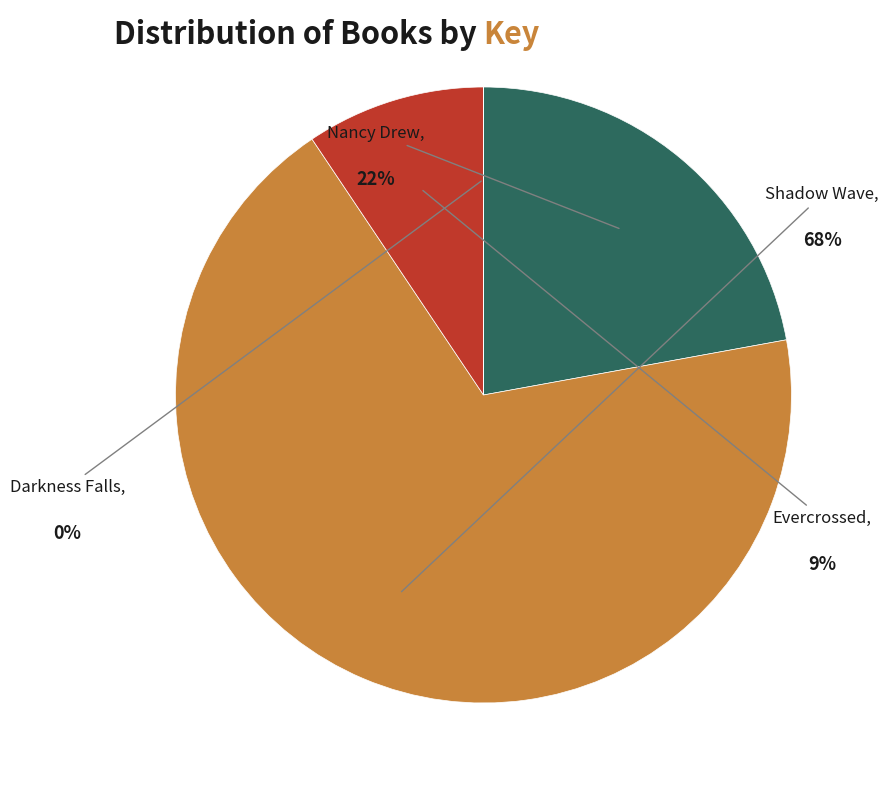

Is there a majority slice in this chart?

Yes